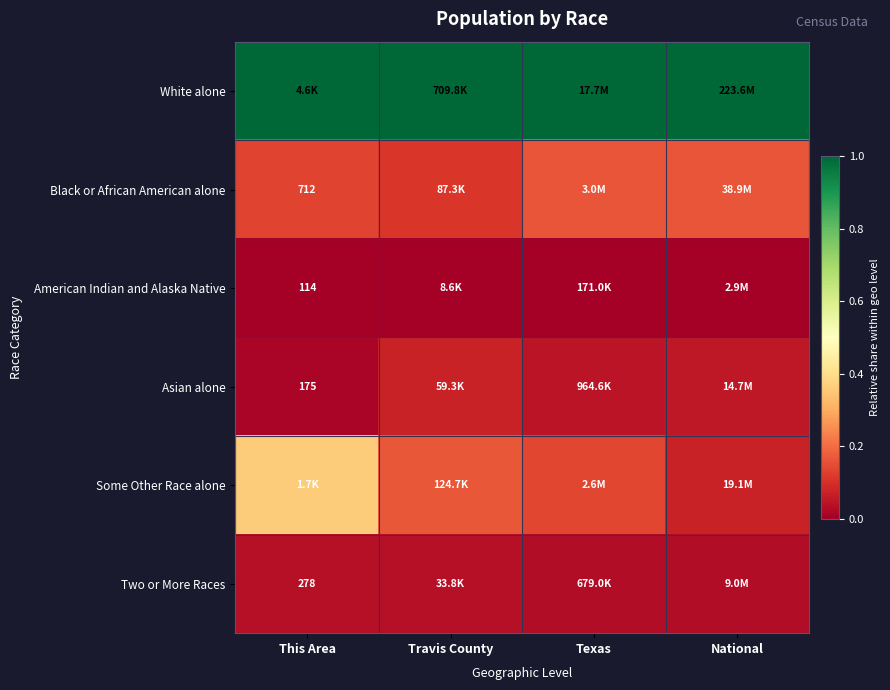

What is the difference between the highest and lowest values at Travis County?

1.0